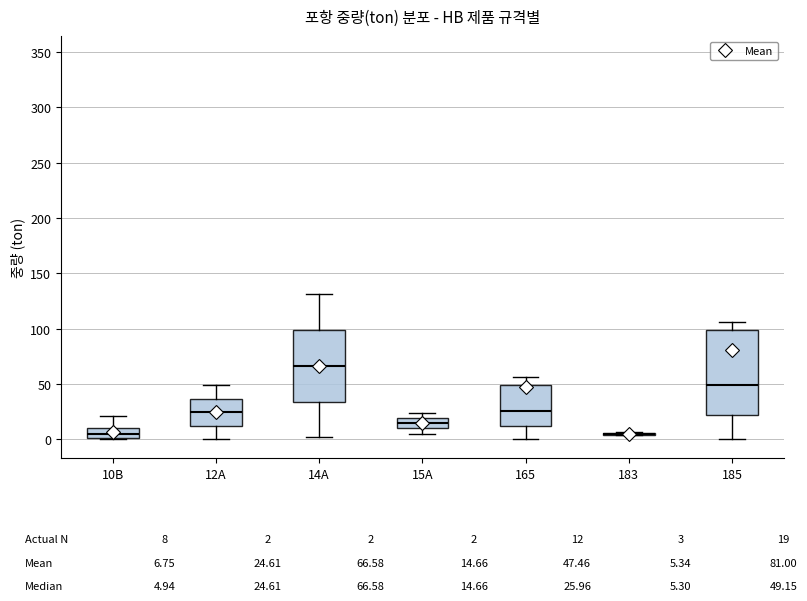

Comparing the boxes themselves (not the whiskers), which one is the tallest?

185